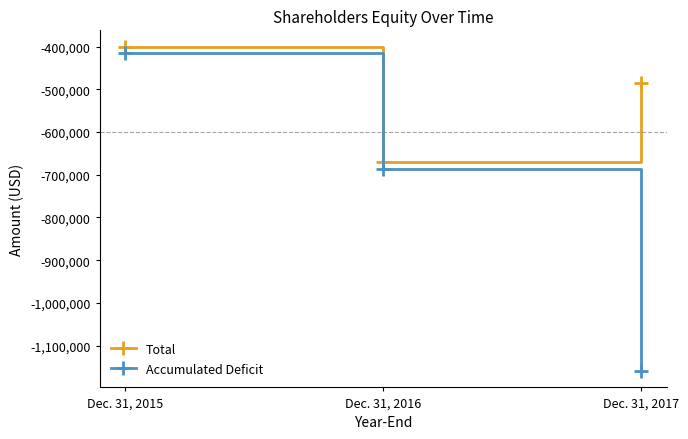

What is the difference between the maximum and second lowest values in the Total series?

85157